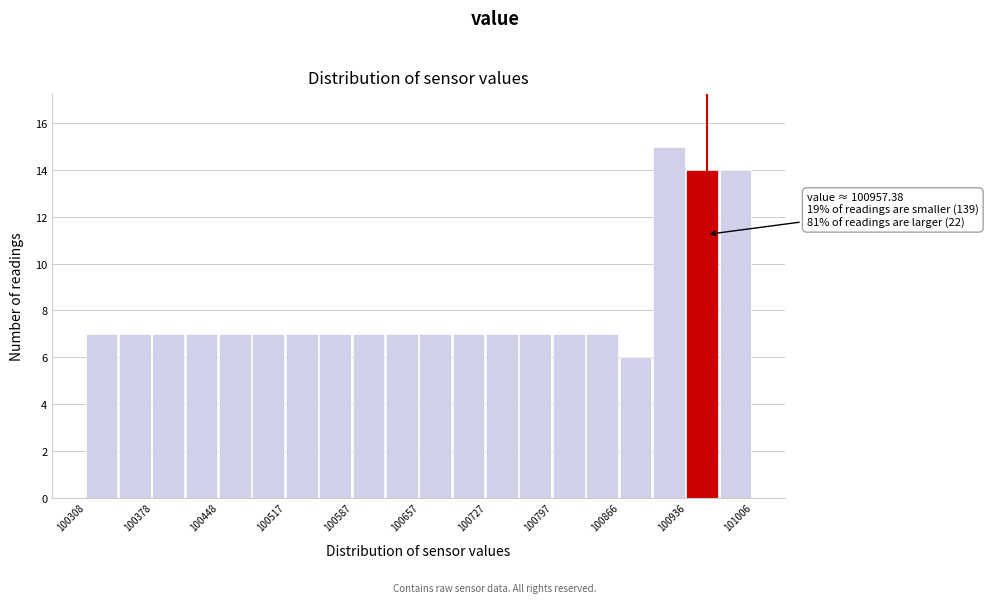

Read against the x-axis, roughly where is the centre of the tallest bar?

100920